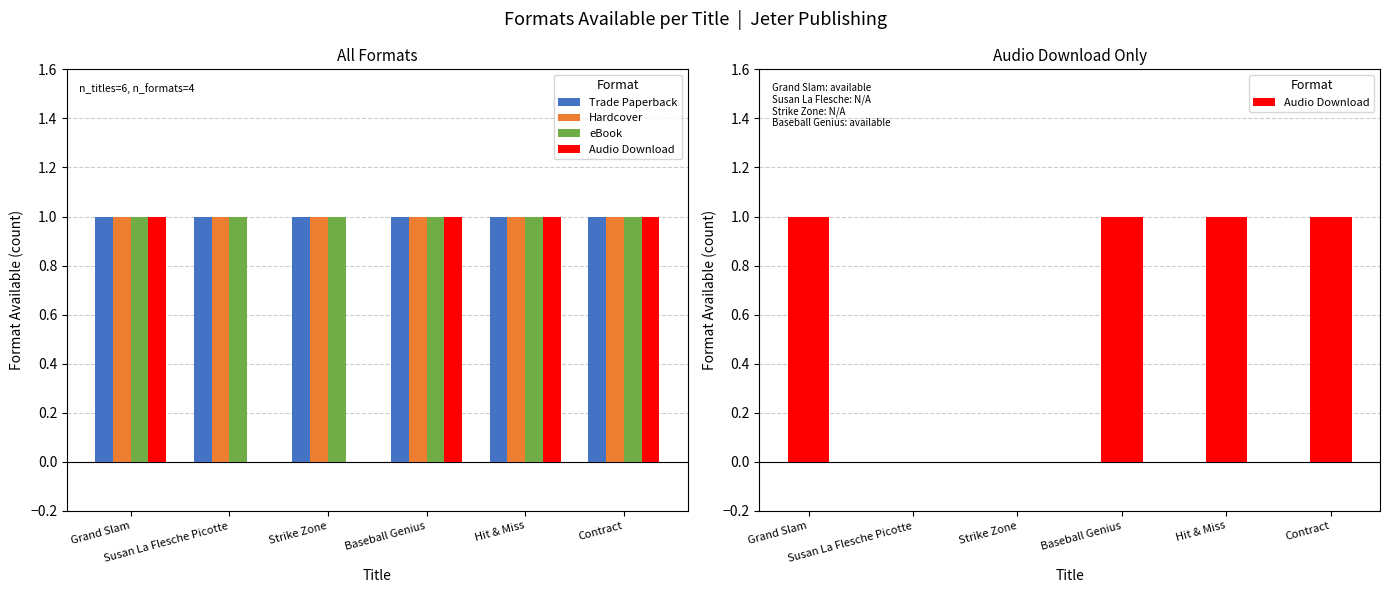

What is the total value across all series at Contract?

4